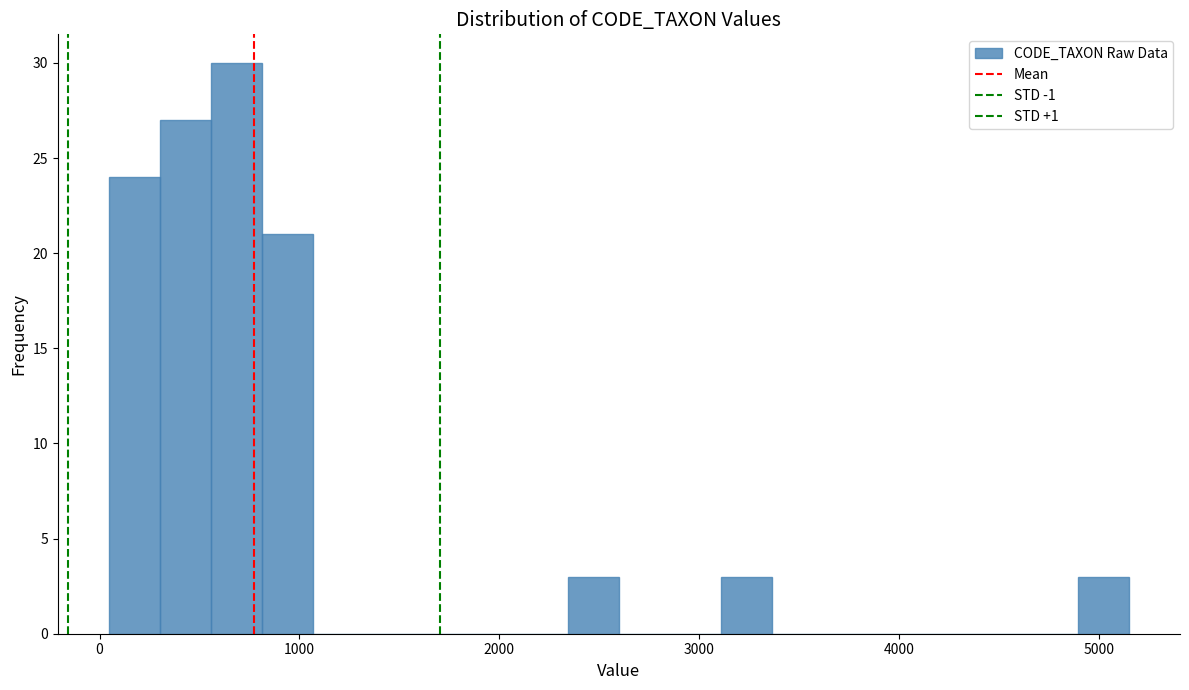

Read against the x-axis, roughly where is the centre of the tallest bar?

700